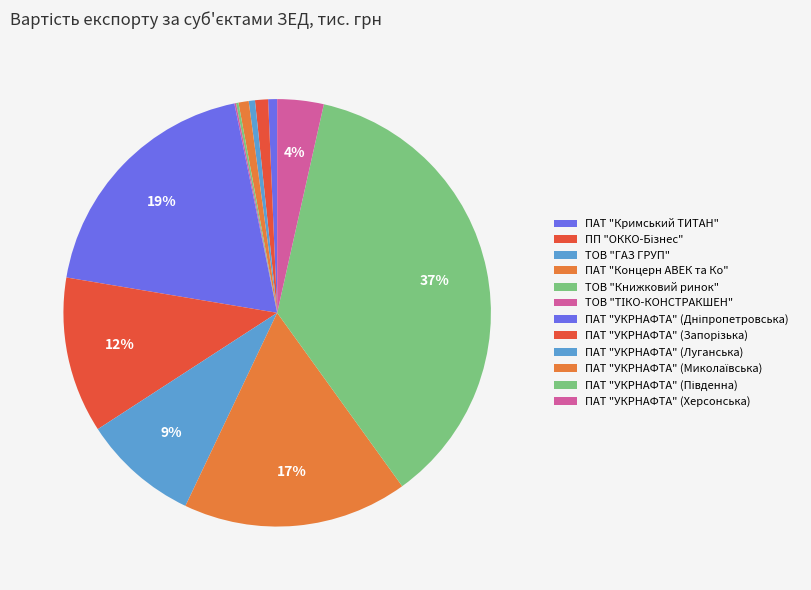

True or false: ПАТ "УКРНАФТА" (Південна) accounts for 37% of the total.

True